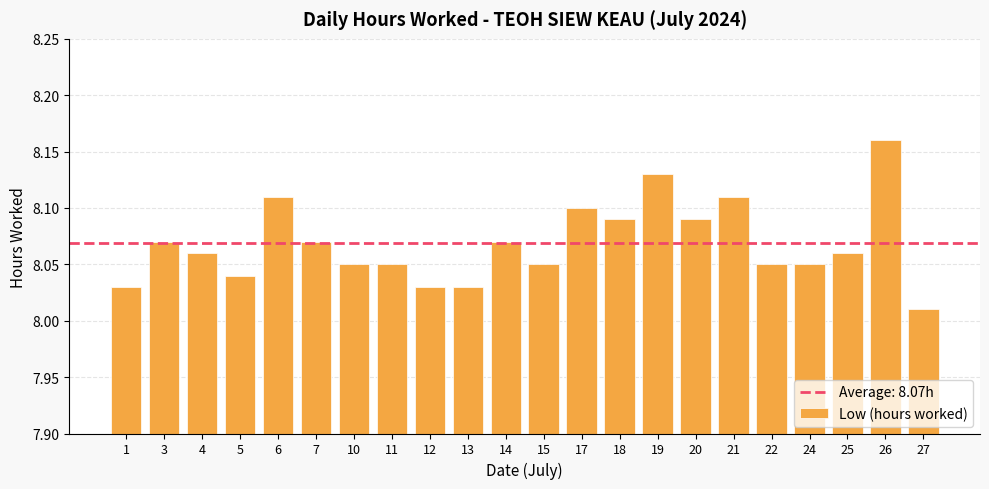

Which category has the highest value across all series?

26